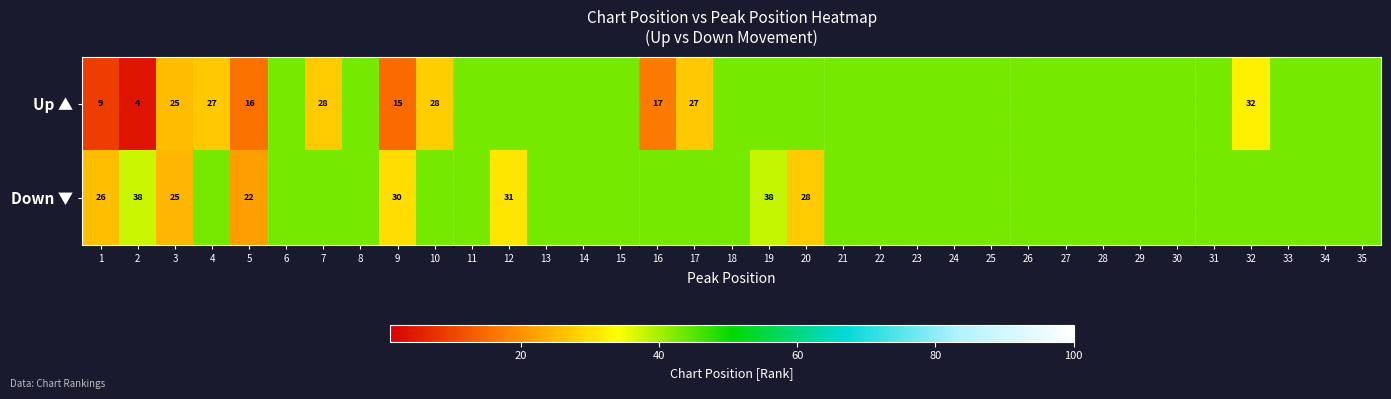

The value of Up ▲ at 32 is 32. True or false?

True